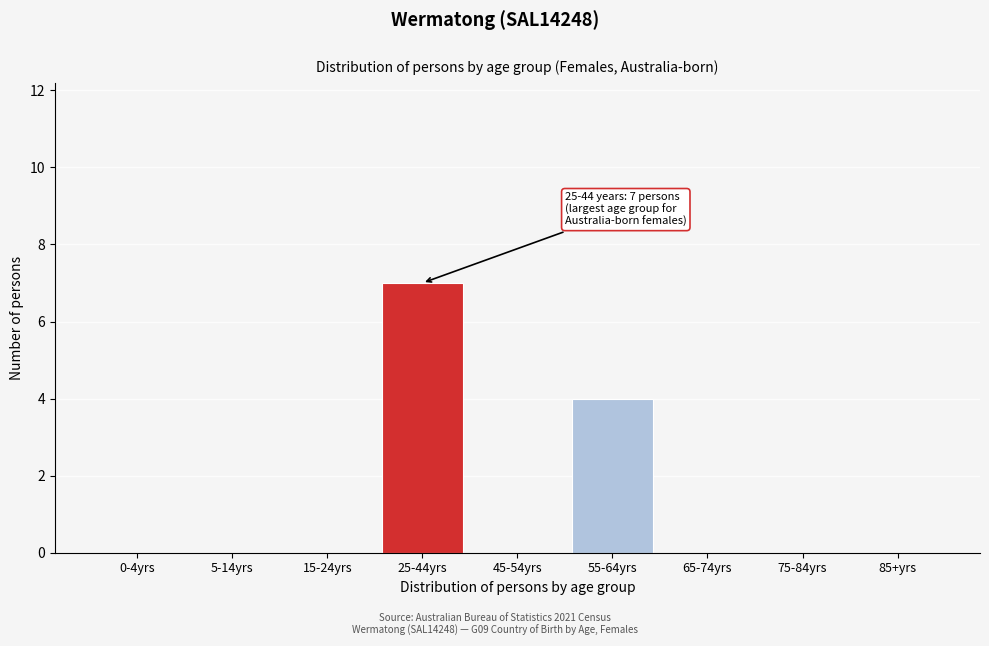

Reading left to right, list all the values displayed in this chart.

0-4yrs=0	5-14yrs=0	15-24yrs=0	25-44yrs=7	45-54yrs=0	55-64yrs=4	65-74yrs=0	75-84yrs=0	85+yrs=0